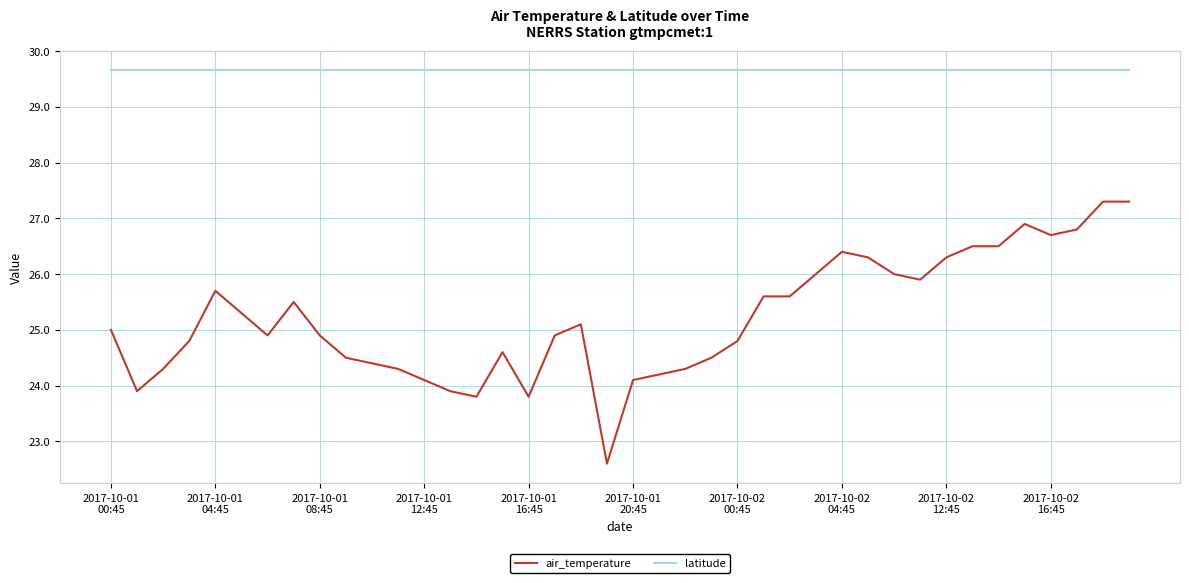

Reading left to right, list all the values displayed in this chart.

air_temperature: 25.0	23.9	24.3	24.8	25.7	25.3	24.9	25.5	24.9	24.5	24.4	24.3	24.1	23.9	23.8	24.6	23.8	24.9	25.1	22.6	24.1	24.2	24.3	24.5	24.8	25.6	25.6	26.0	26.4	26.3	26.0	25.9	26.3	26.5	26.5	26.9	26.7	26.8	27.3	27.3
latitude: 29.7	29.7	29.7	29.7	29.7	29.7	29.7	29.7	29.7	29.7	29.7	29.7	29.7	29.7	29.7	29.7	29.7	29.7	29.7	29.7	29.7	29.7	29.7	29.7	29.7	29.7	29.7	29.7	29.7	29.7	29.7	29.7	29.7	29.7	29.7	29.7	29.7	29.7	29.7	29.7